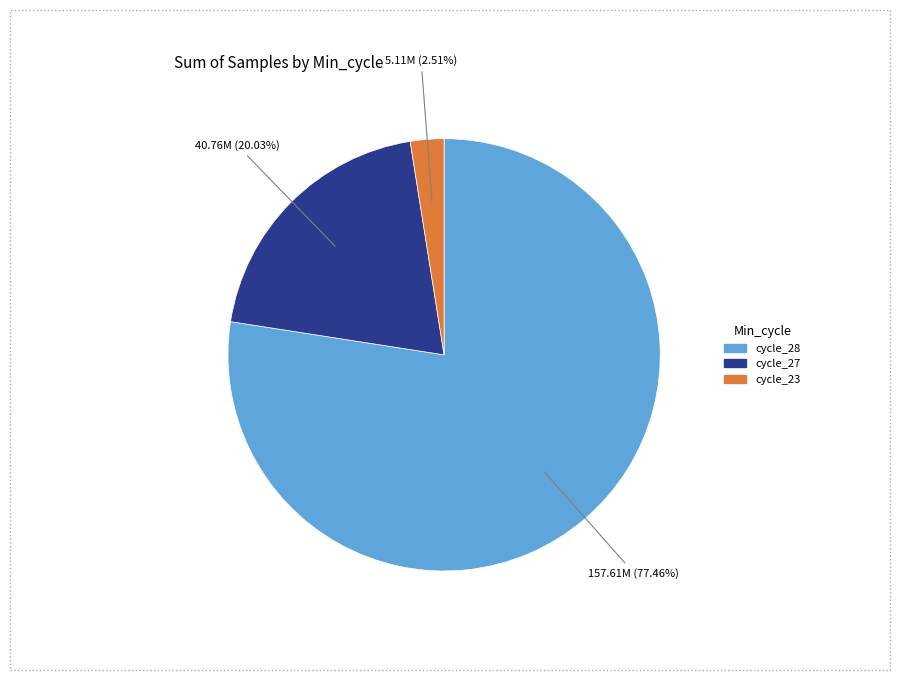

Is there any slice that represents more than half of the pie?

Yes